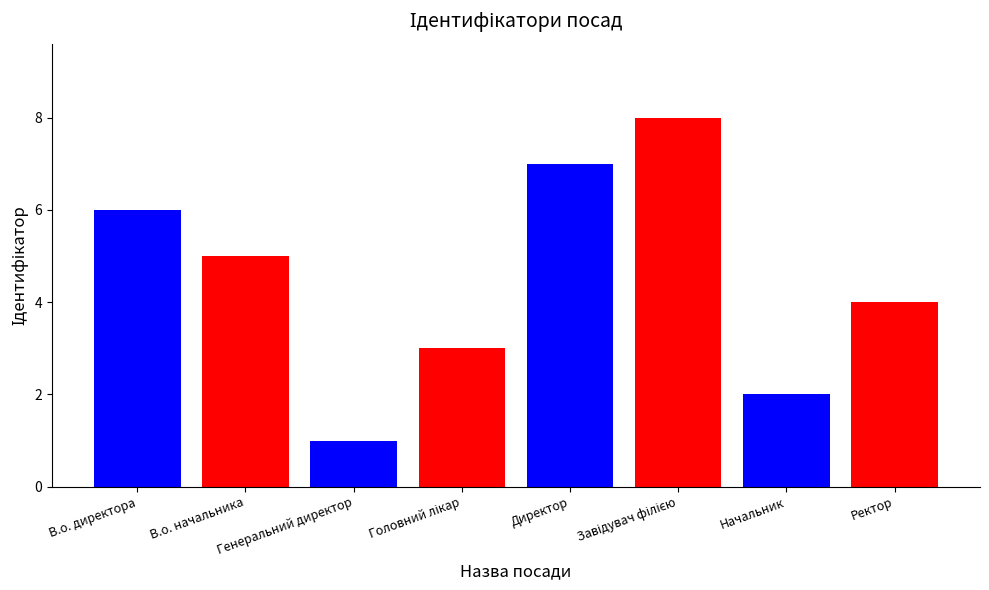

Reading left to right, list all the values displayed in this chart.

6	5	1	3	7	8	2	4